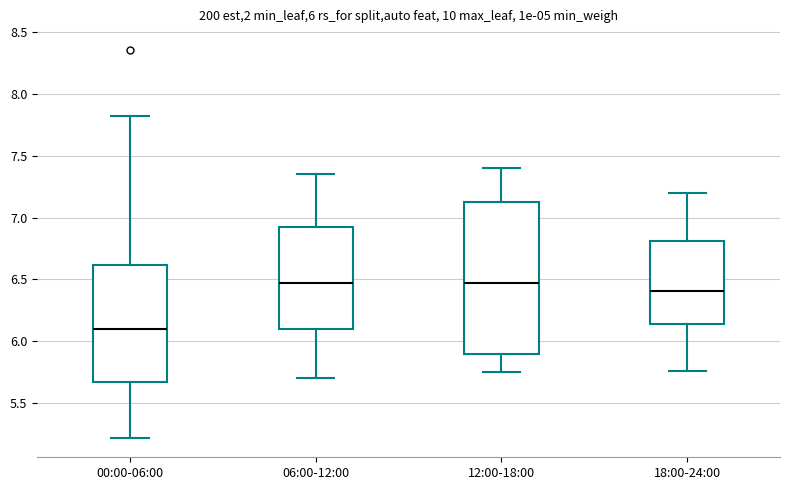

Which box has the lowest median line?

00:00-06:00